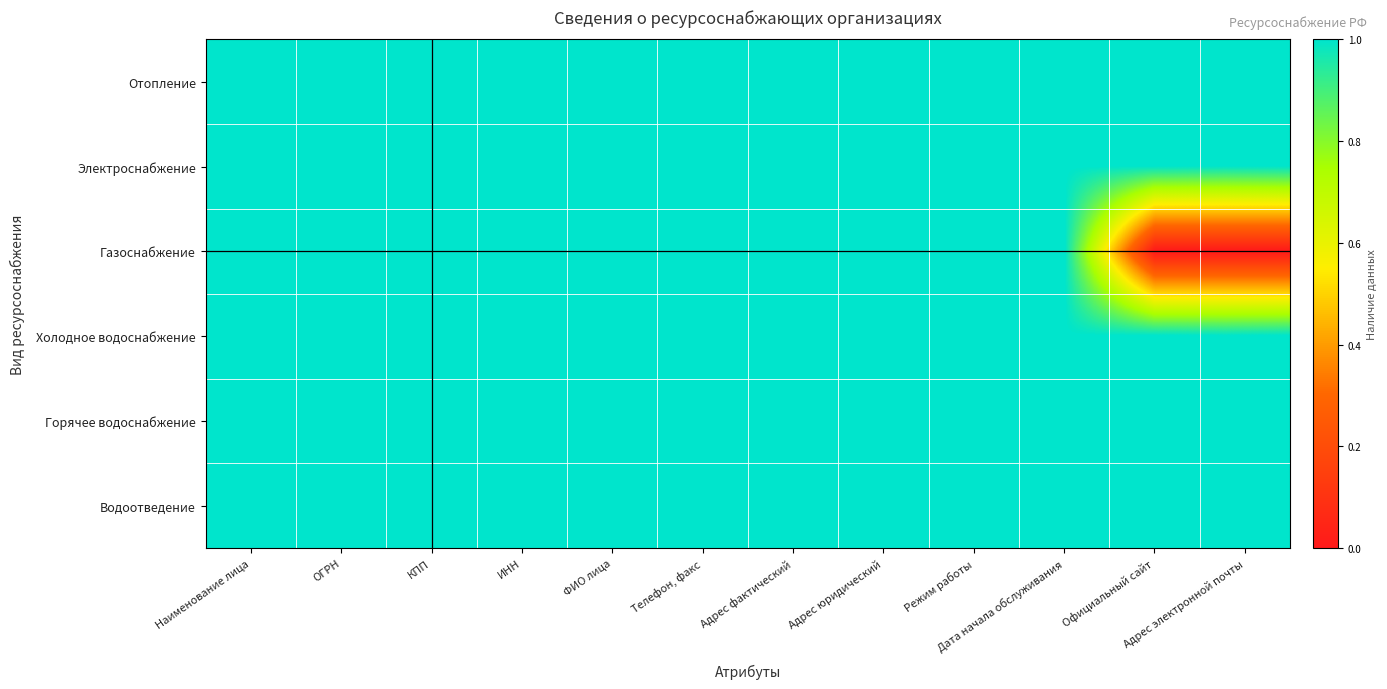

Reading left to right, transcribe all the data shown in this chart.

Отопление: Наименование лица=1	ОГРН=1	КПП=1	ИНН=1	ФИО лица=1	Телефон, факс=1	Адрес фактический=1	Адрес юридический=1	Режим работы=1	Дата начала обслуживания=1	Официальный сайт=1	Адрес электронной почты=1
Электроснабжение: Наименование лица=1	ОГРН=1	КПП=1	ИНН=1	ФИО лица=1	Телефон, факс=1	Адрес фактический=1	Адрес юридический=1	Режим работы=1	Дата начала обслуживания=1	Официальный сайт=1	Адрес электронной почты=1
Газоснабжение: Наименование лица=1	ОГРН=1	КПП=1	ИНН=1	ФИО лица=1	Телефон, факс=1	Адрес фактический=1	Адрес юридический=1	Режим работы=1	Дата начала обслуживания=1	Официальный сайт=0	Адрес электронной почты=0
Холодное водоснабжение: Наименование лица=1	ОГРН=1	КПП=1	ИНН=1	ФИО лица=1	Телефон, факс=1	Адрес фактический=1	Адрес юридический=1	Режим работы=1	Дата начала обслуживания=1	Официальный сайт=1	Адрес электронной почты=1
Горячее водоснабжение: Наименование лица=1	ОГРН=1	КПП=1	ИНН=1	ФИО лица=1	Телефон, факс=1	Адрес фактический=1	Адрес юридический=1	Режим работы=1	Дата начала обслуживания=1	Официальный сайт=1	Адрес электронной почты=1
Водоотведение: Наименование лица=1	ОГРН=1	КПП=1	ИНН=1	ФИО лица=1	Телефон, факс=1	Адрес фактический=1	Адрес юридический=1	Режим работы=1	Дата начала обслуживания=1	Официальный сайт=1	Адрес электронной почты=1